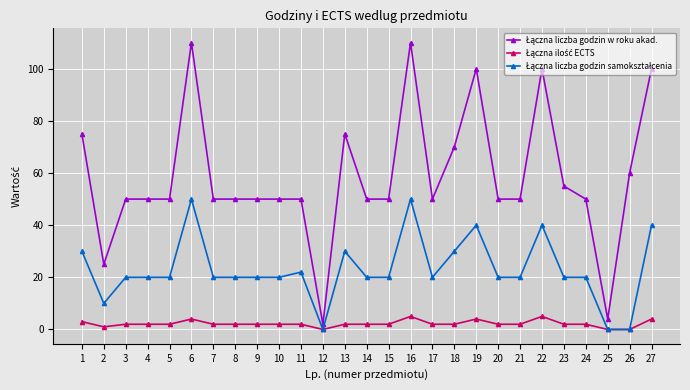

True or false: Łączna liczba godzin w roku akad. has more than 1 interior local peaks.

True